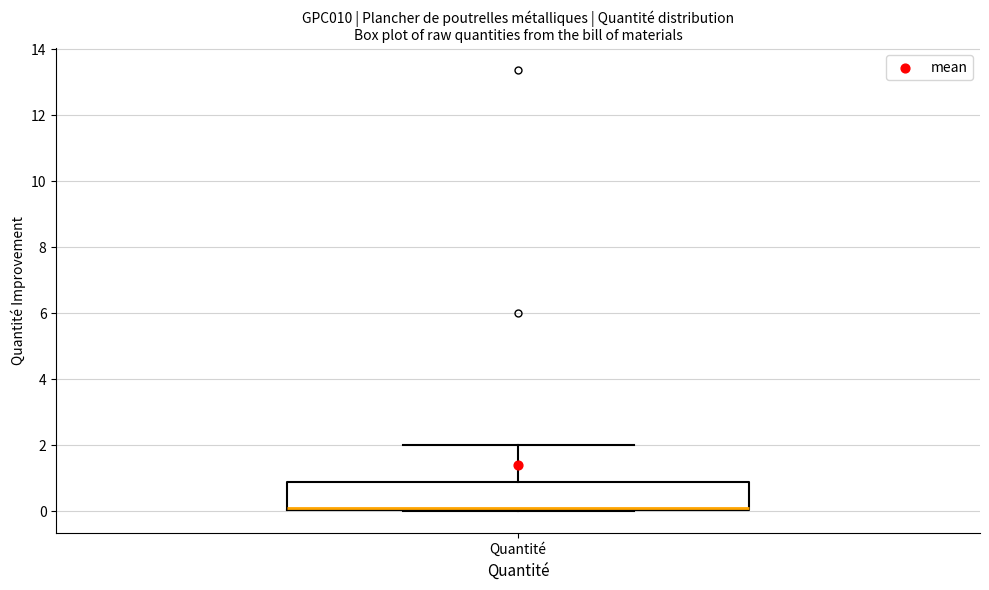

Transcribe this box plot: give where the median line is, the range the box spans, and where the two whiskers end, as read against the y-axis. The values are not printed on the chart, so give them approximately, as read against the axis.

median 0.0 (drawn on the box's lower edge), box 0.0 to 0.8, whiskers 0.0 to 2.0